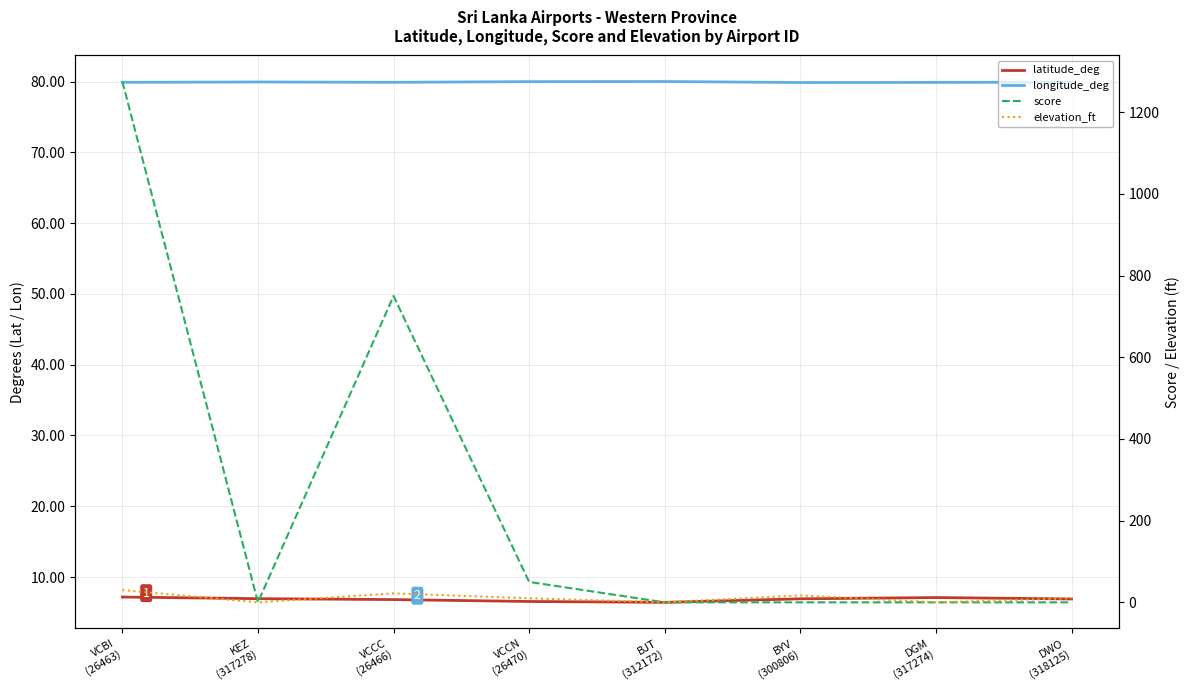

Reading left to right, what are all the values shown in this chart?

latitude_deg: VCBI
(26463)=7.2	KEZ
(317278)=7.0	VCCC
(26466)=6.8	VCCN
(26470)=6.6	BJT
(312172)=6.4	BYV
(300806)=6.9	DGM
(317274)=7.1	DWO
(318125)=6.9
longitude_deg: VCBI
(26463)=79.9	KEZ
(317278)=79.9	VCCC
(26466)=79.9	VCCN
(26470)=80.0	BJT
(312172)=80.0	BYV
(300806)=79.9	DGM
(317274)=79.9	DWO
(318125)=79.9
score: VCBI
(26463)=1275.0	KEZ
(317278)=0.0	VCCC
(26466)=750.0	VCCN
(26470)=50.0	BJT
(312172)=0.0	BYV
(300806)=0.0	DGM
(317274)=0.0	DWO
(318125)=0.0
elevation_ft: VCBI
(26463)=30.0	KEZ
(317278)=0.0	VCCC
(26466)=22.0	VCCN
(26470)=10.0	BJT
(312172)=0.0	BYV
(300806)=17.0	DGM
(317274)=0.0	DWO
(318125)=10.0